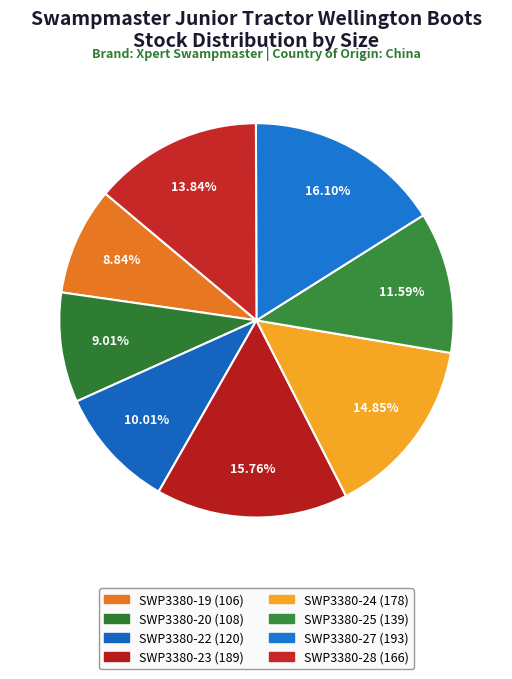

To the nearest percent, what portion does SWP3380-24 represent?

15%